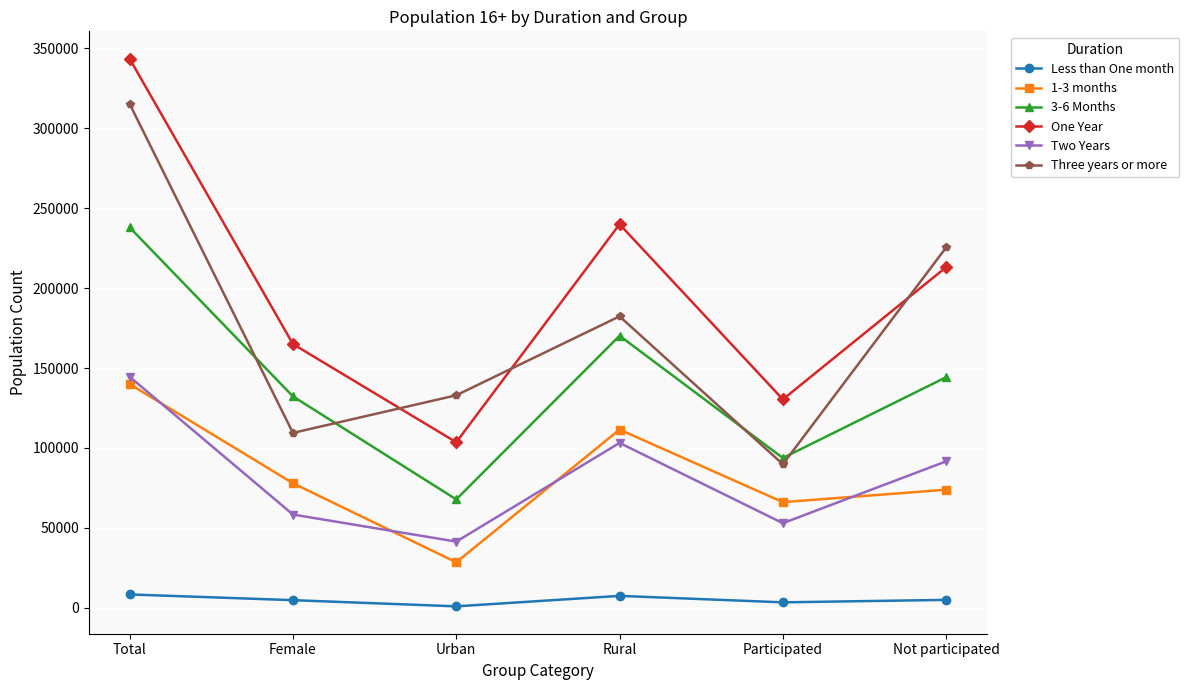

What is the sum of all Three years or more values?

1055164